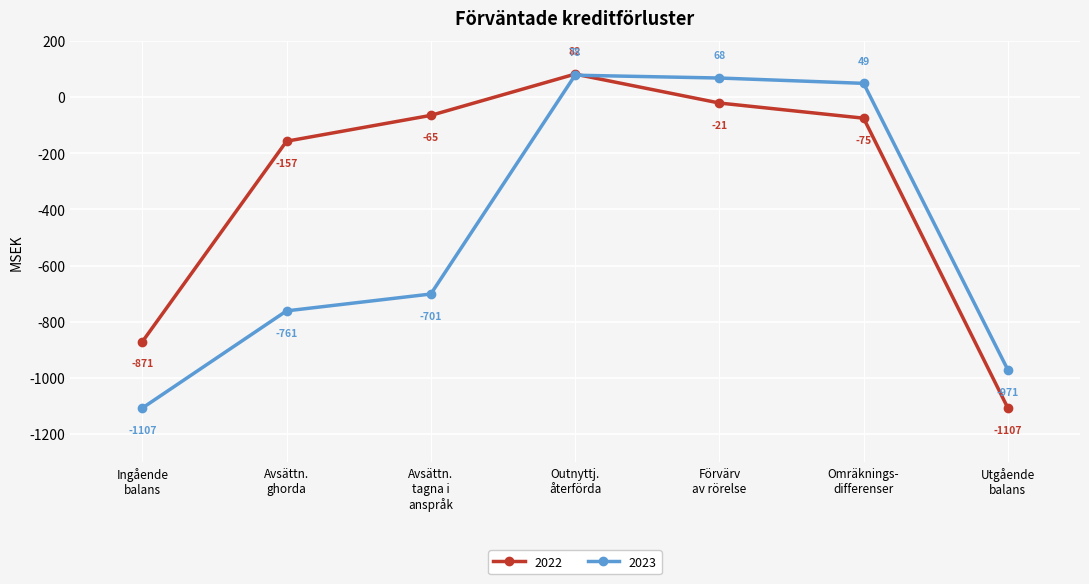

Which series has the largest total across all categories?

2022